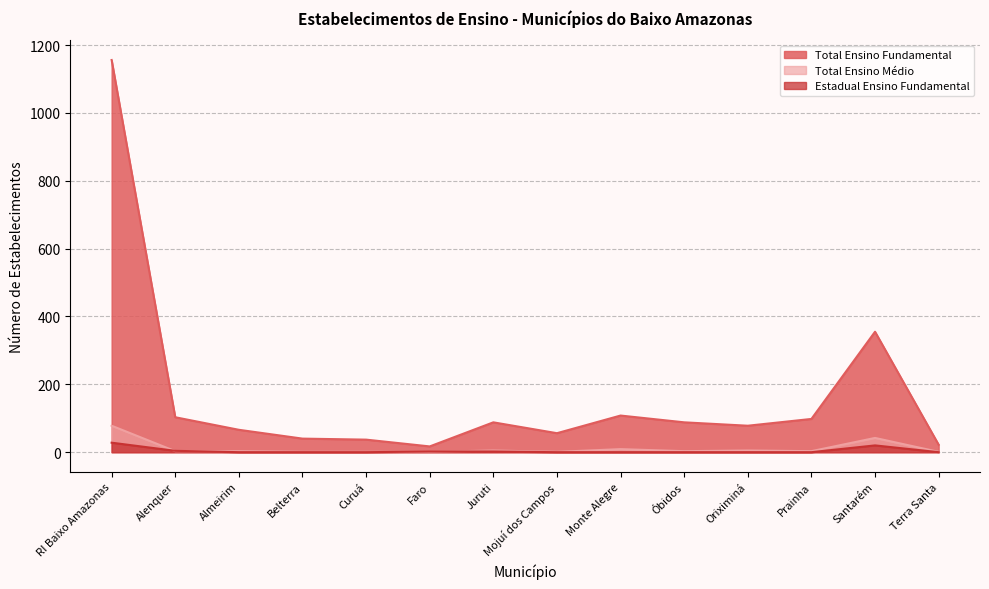

True or false: Estadual Ensino Fundamental and Total Ensino Fundamental intersect in this chart.

False